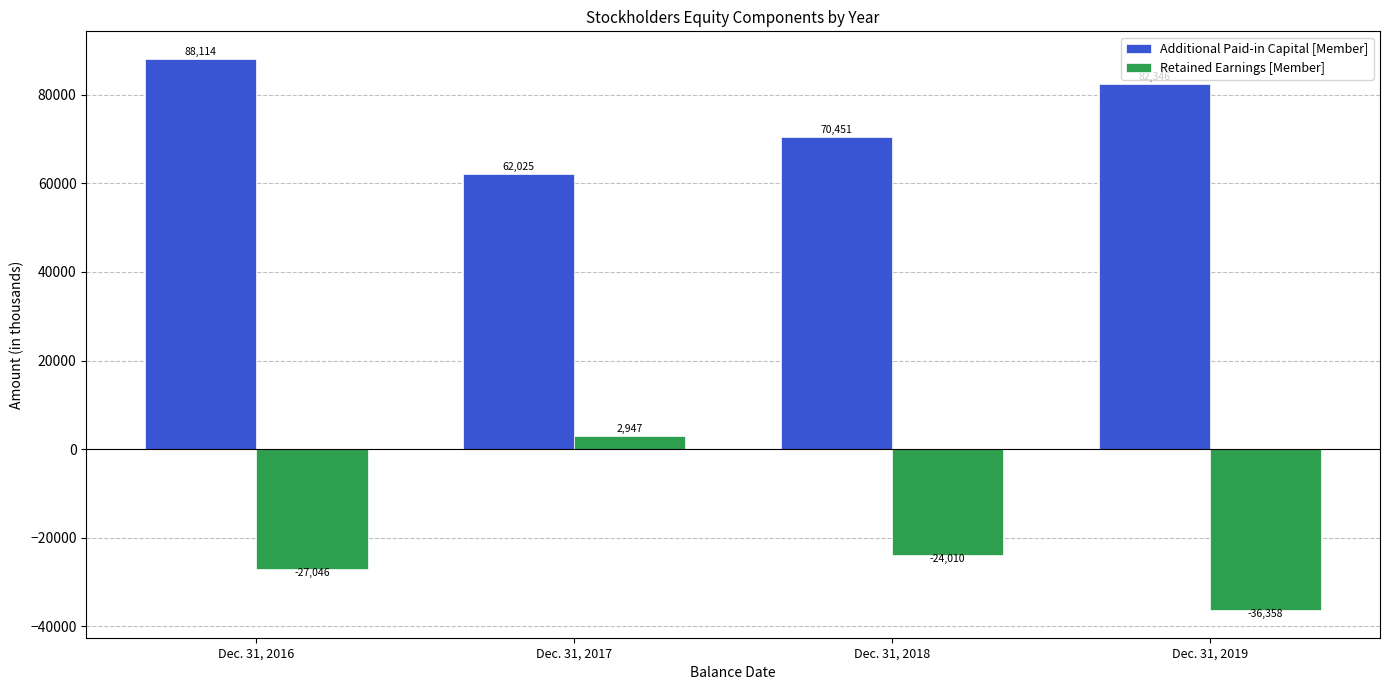

How many Additional Paid-in Capital [Member] values are between 70451 and 88114?

3